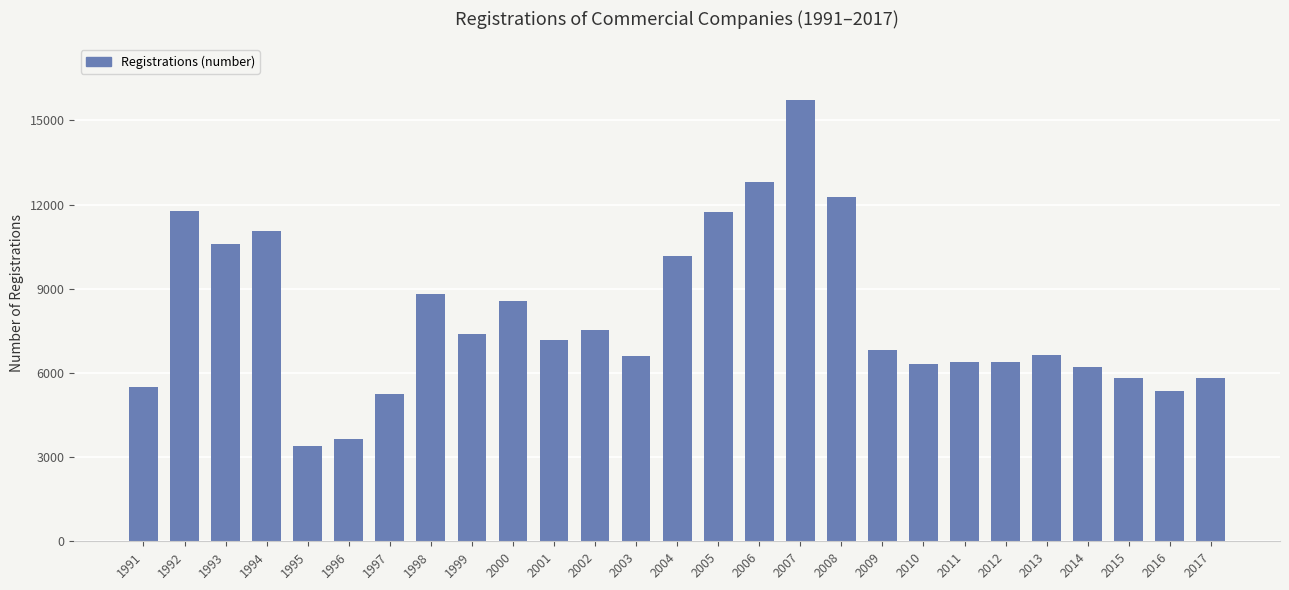

At which category does the chart reach its minimum across all series?

1995